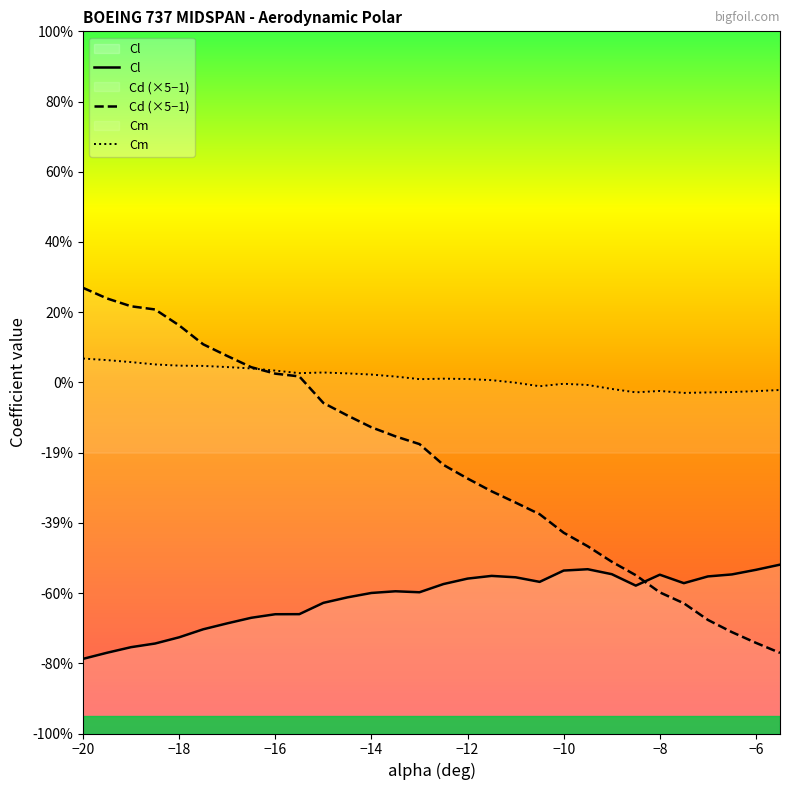

What is the sum of all Cm values?

0.4